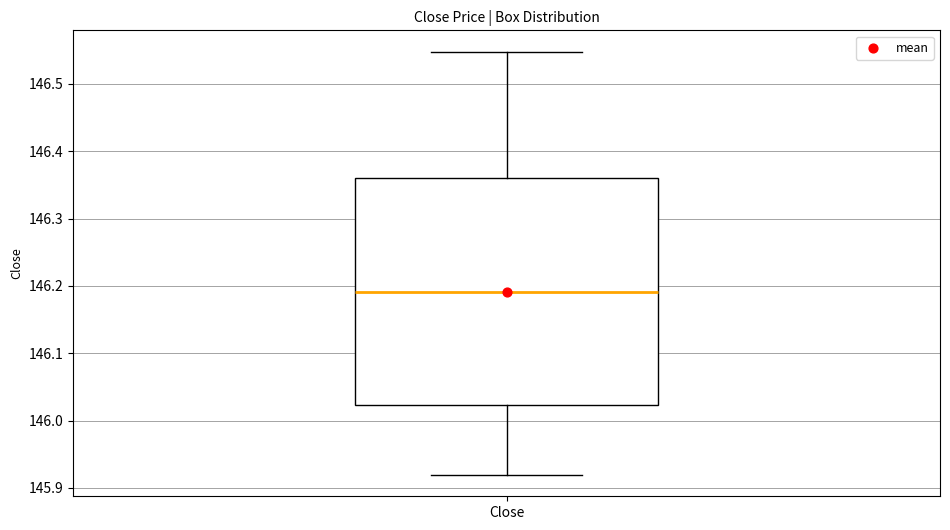

Where is the lower edge of the box for Close on the y-axis? The values are not printed on the chart, so give them approximately, as read against the axis.

146.02